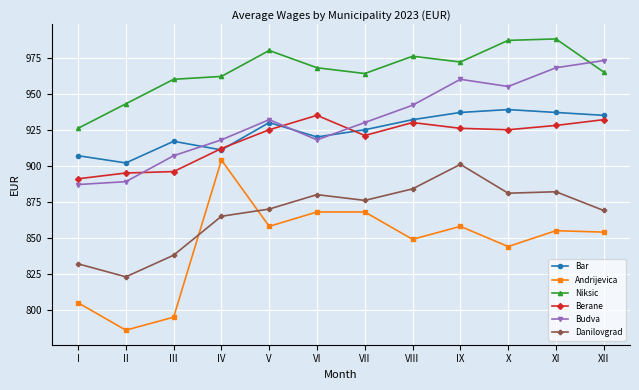

In Niksic, how many points are higher than both neighbors (excluding endpoints)?

3